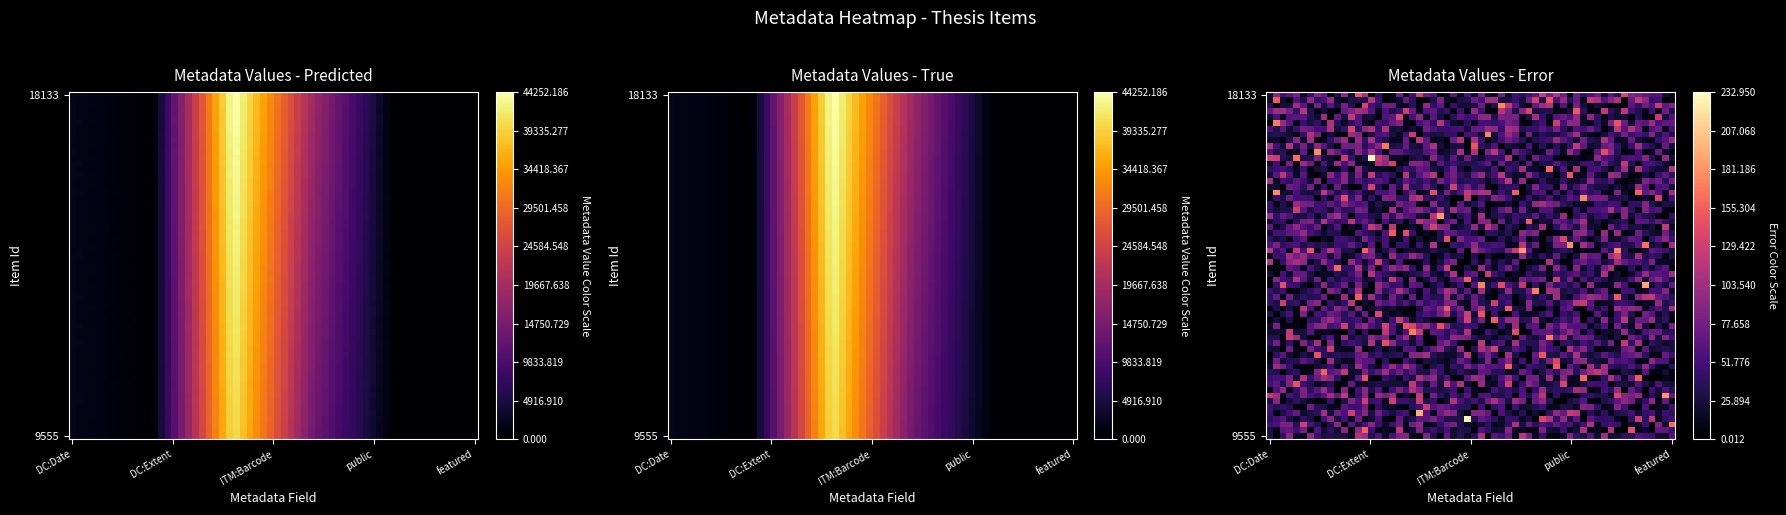

At which label does 18133 reach its peak?

Item Type Metadata:Barcode